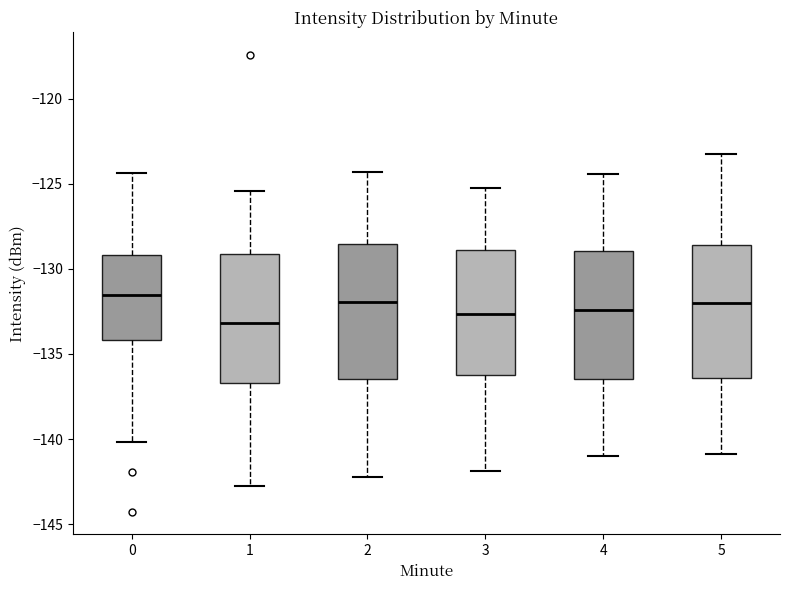

Reading left to right, transcribe this box plot: for each box, give where its median line is, the range the box spans, and where its two whiskers end, as read against the y-axis. The values are not printed on the chart, so give them approximately, as read against the axis.

0: median -131.5, box -134.0 to -129.0, whiskers -140.0 to -124.5
1: median -133.0, box -136.5 to -129.0, whiskers -143.0 to -125.5
2: median -132.0, box -136.5 to -128.5, whiskers -142.0 to -124.5
3: median -132.5, box -136.0 to -129.0, whiskers -142.0 to -125.0
4: median -132.5, box -136.5 to -129.0, whiskers -141.0 to -124.5
5: median -132.0, box -136.5 to -128.5, whiskers -141.0 to -123.0